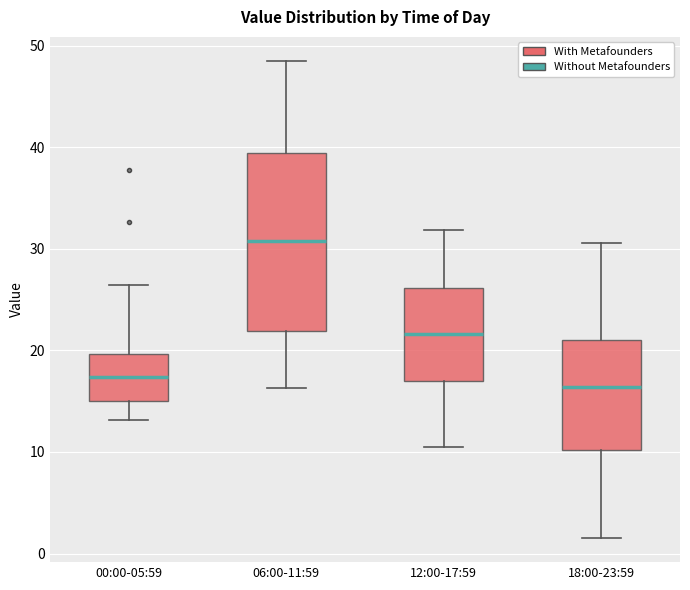

Where is the lower edge of the box for 00:00-05:59 on the y-axis? The values are not printed on the chart, so give them approximately, as read against the axis.

15